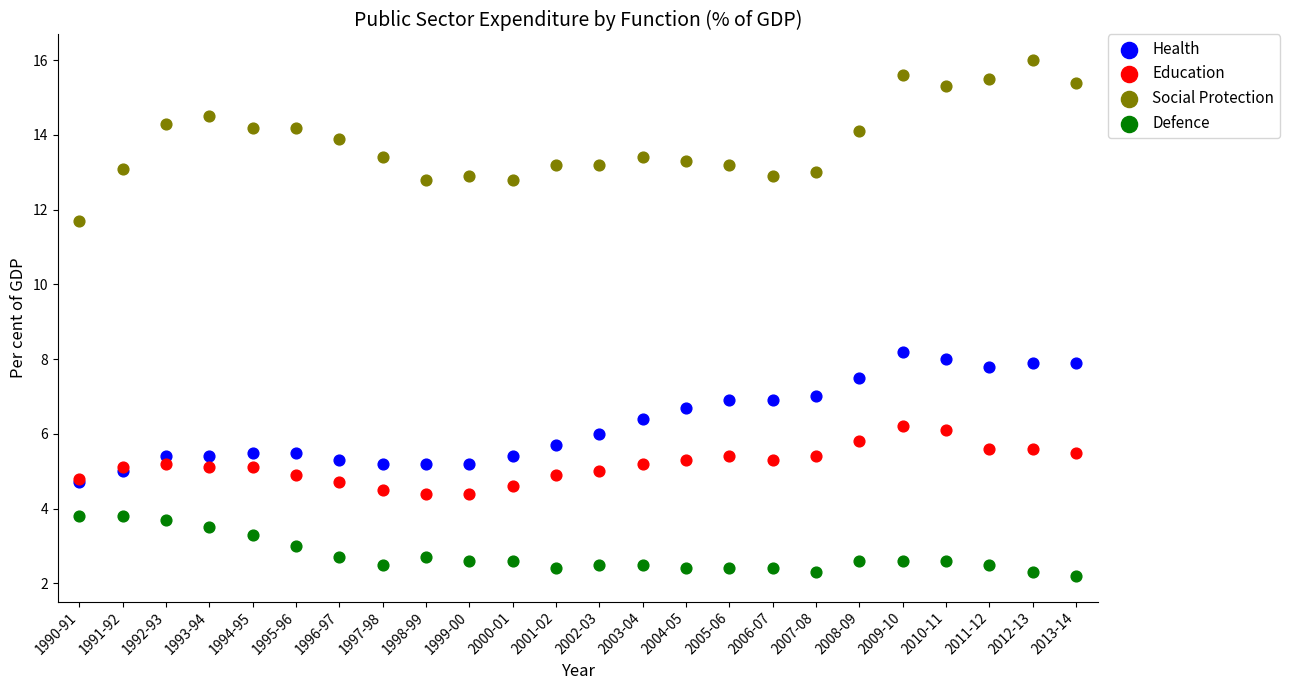

Across all series, what Y value is closest to 9?

8.2